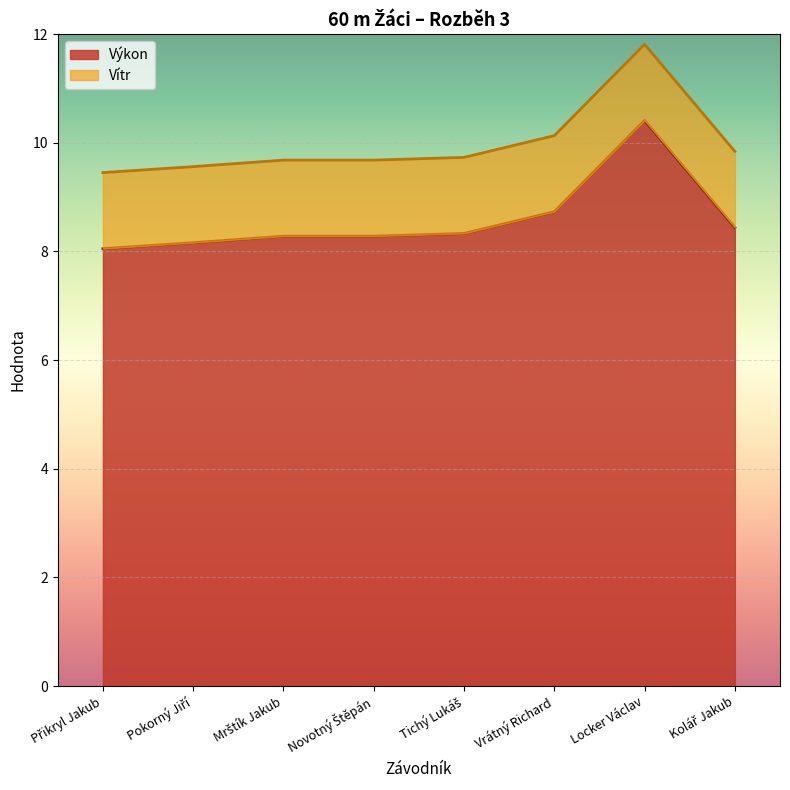

What is the difference between the maximum and second lowest values?

2.2